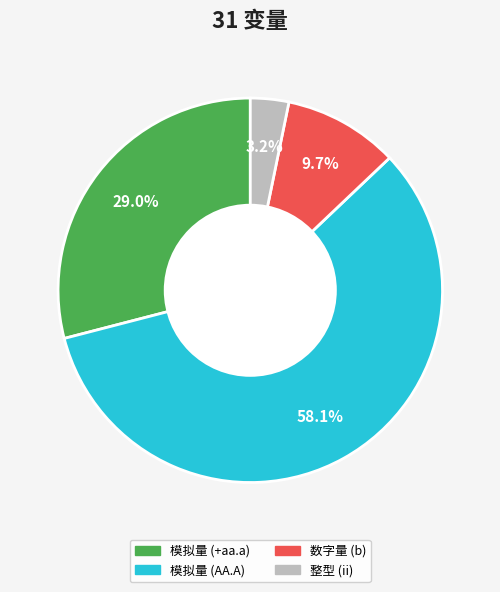

To the nearest percent, what is the average slice percentage?

25%